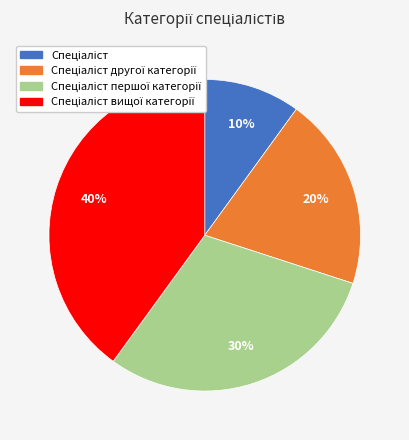

How many slices are in this pie chart?

4